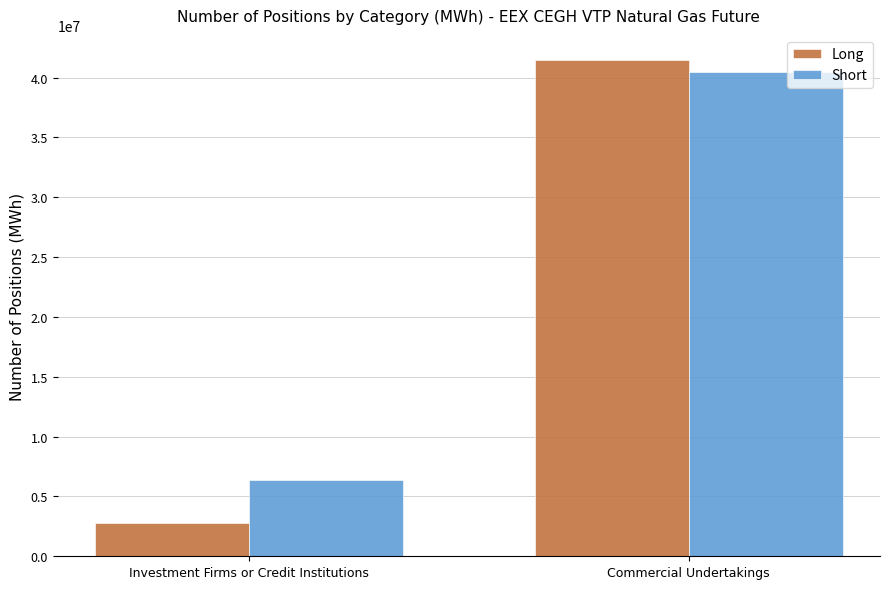

The Long series shows 73324876 at Commercial Undertakings. True or false?

False